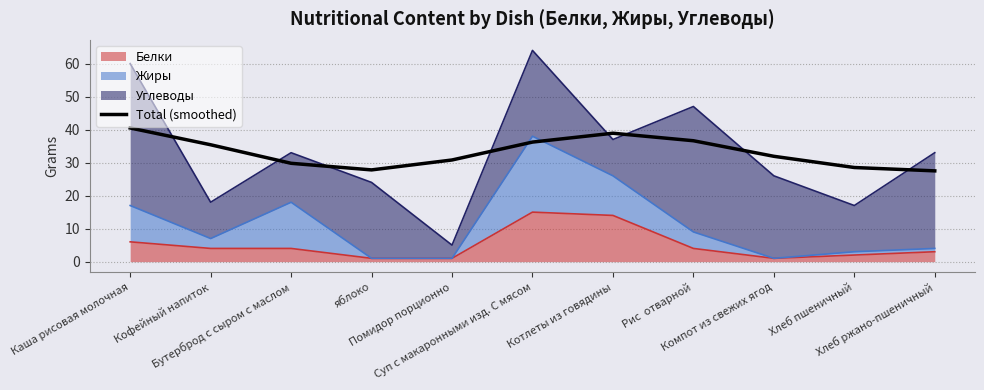

What is the value of the 4th point from the left?

27.8